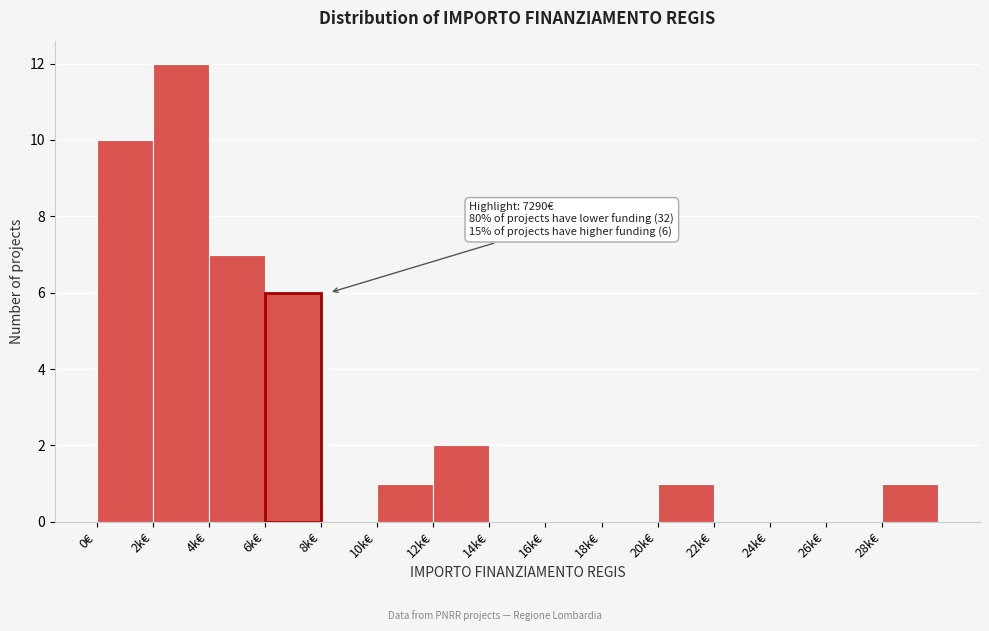

Reading right to left, list all the values displayed in this chart.

28k€=1	26k€=0	24k€=0	22k€=0	20k€=1	18k€=0	16k€=0	14k€=0	12k€=2	10k€=1	8k€=0	6k€=6	4k€=7	2k€=12	0€=10